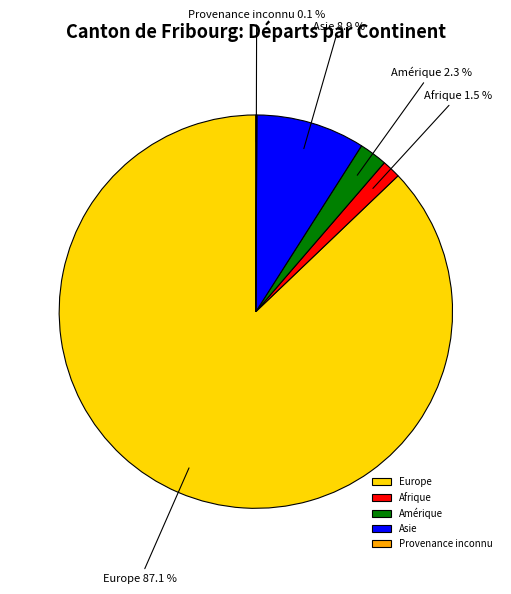

True or false: Asie accounts for 9% of the total.

True